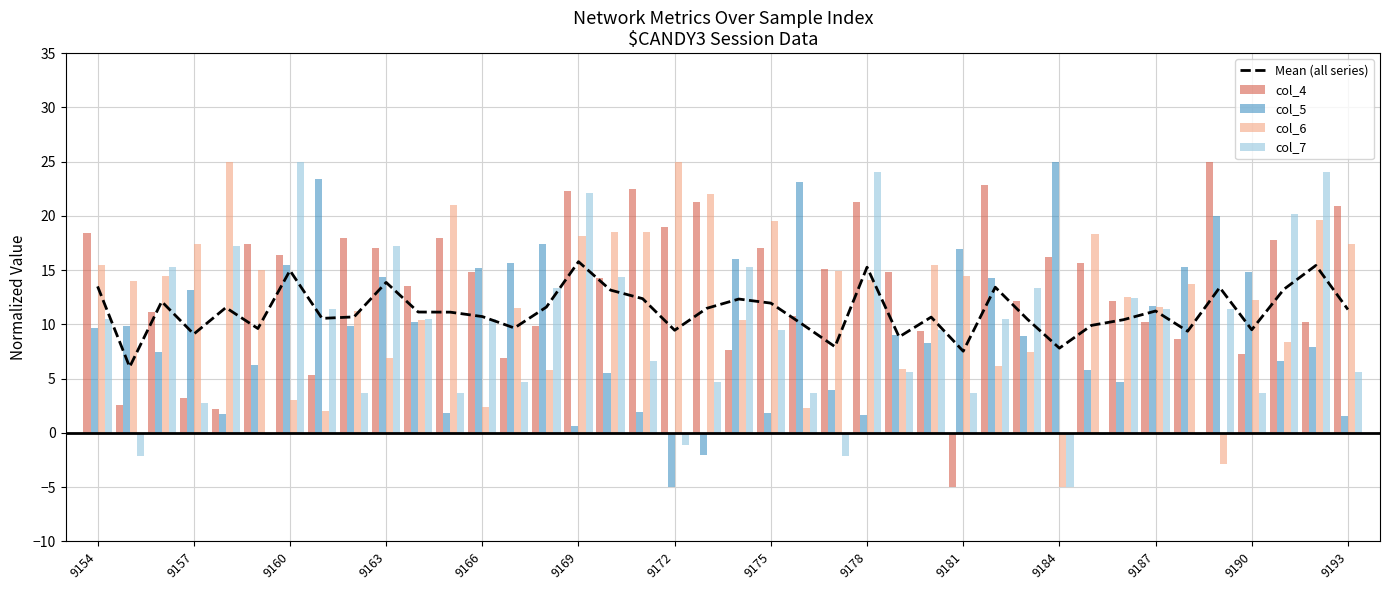

What is the average value of the col_7 series?

9.2